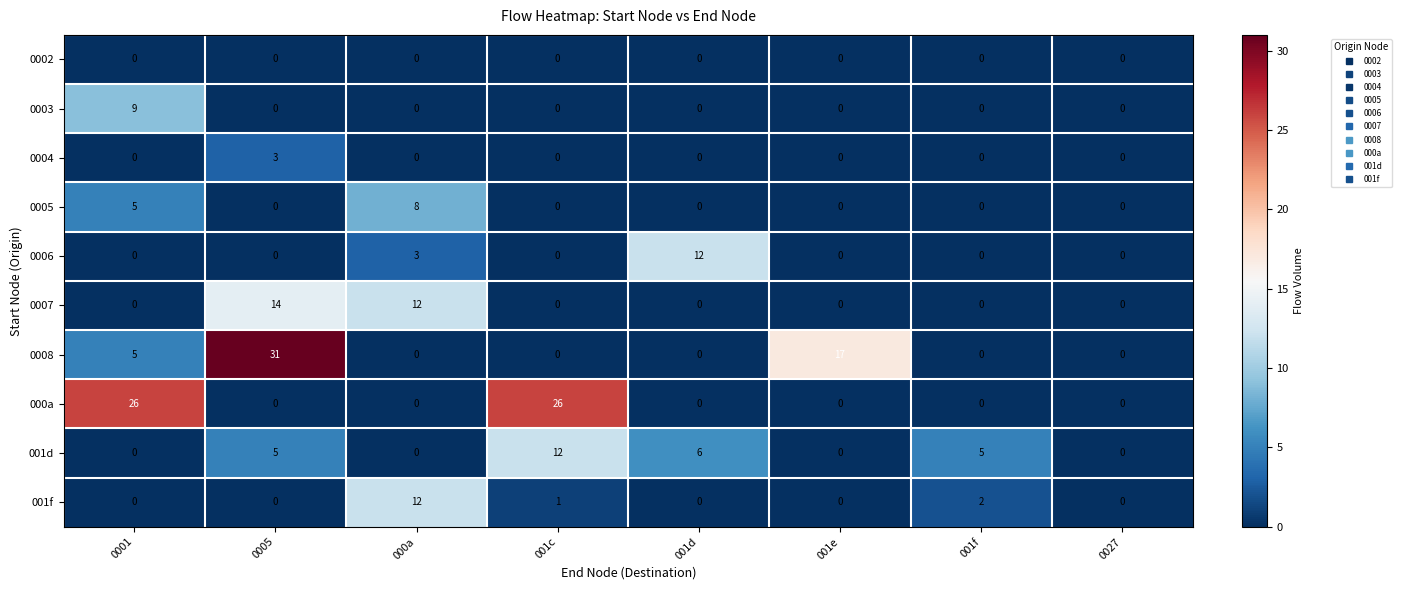

How many values in 0005 are above zero?

2